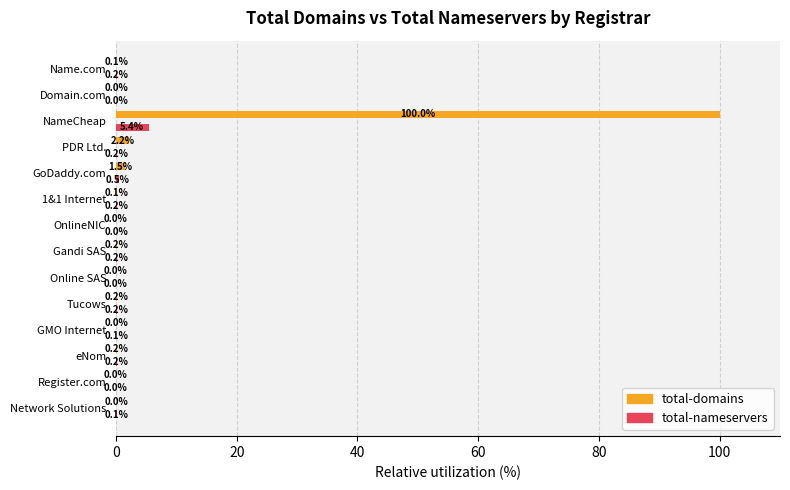

At which label is total-domains closest to 50?

PDR Ltd.